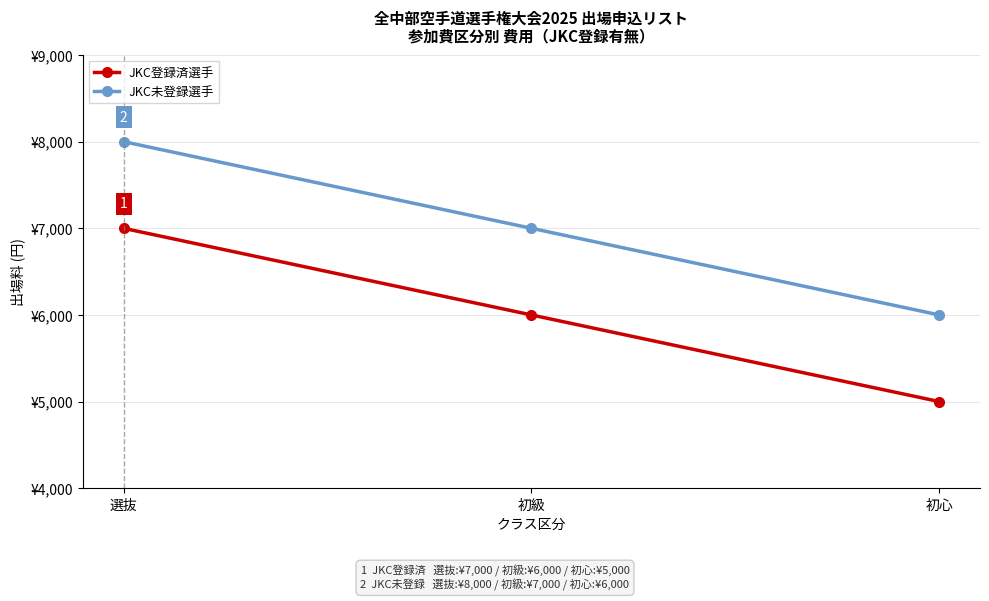

List the series in order of their overall mean, lowest first.

JKC登録済選手, JKC未登録選手